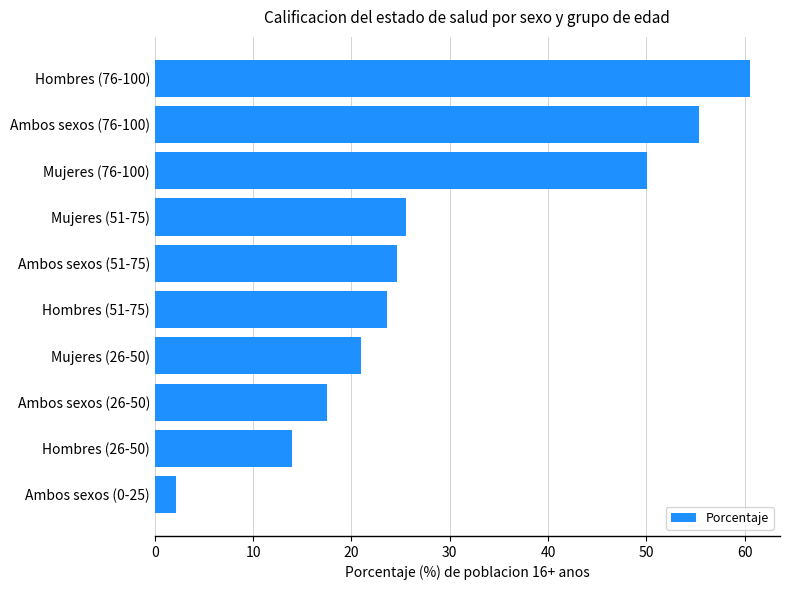

What is the difference between the maximum and second lowest values?

46.6